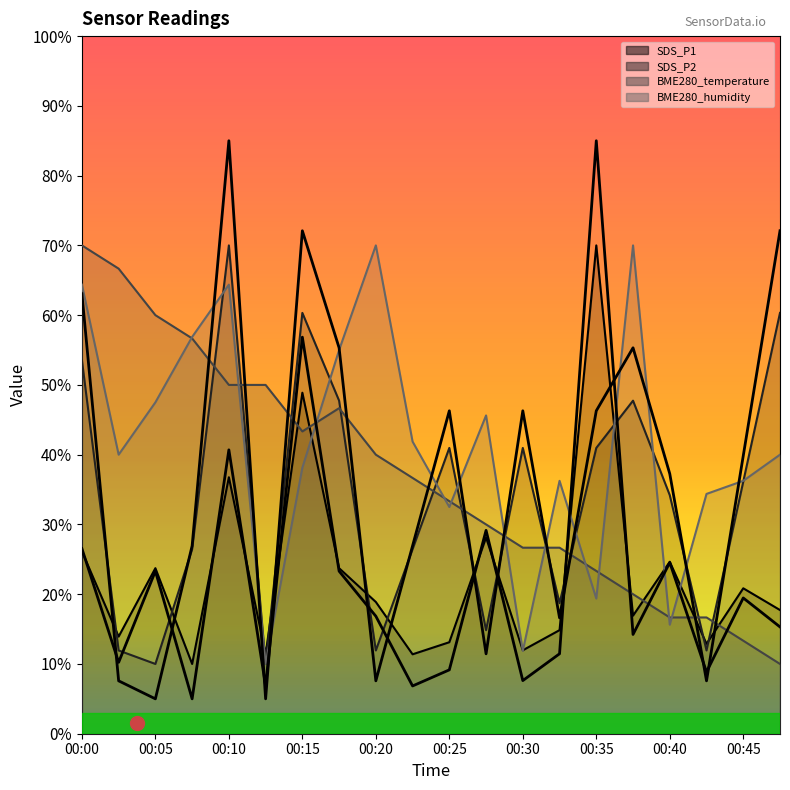

The value of SDS_P1 at 00:00 is 26.2. True or false?

True